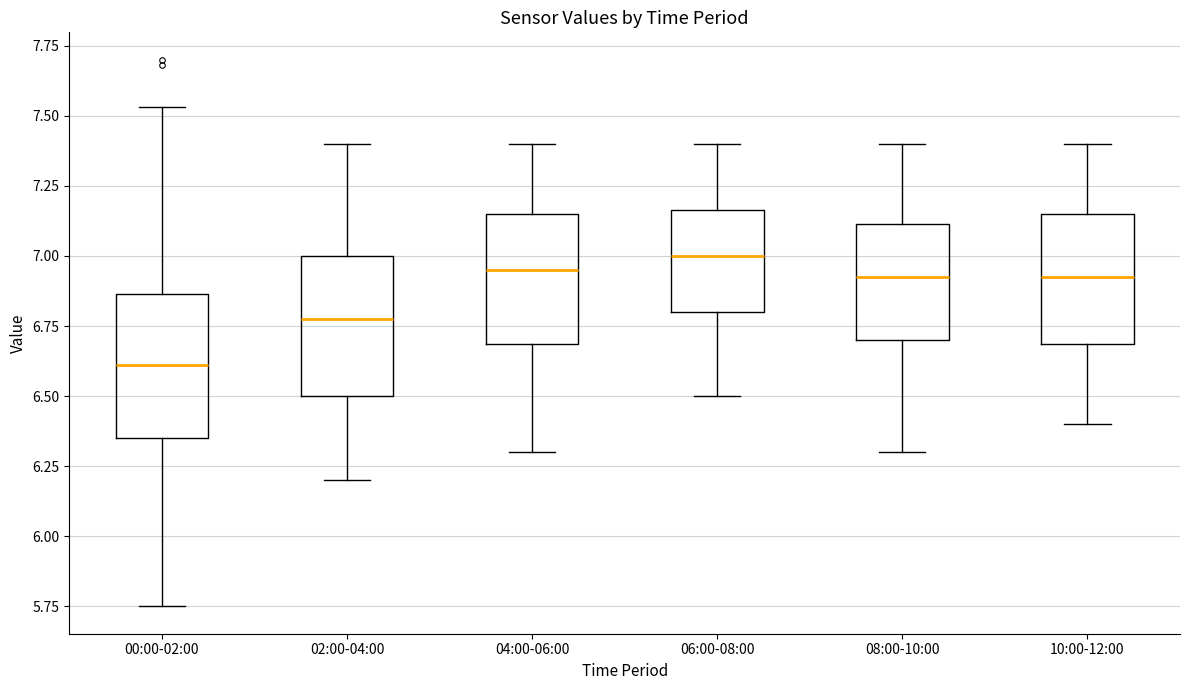

Which box's median line is the lowest?

00:00-02:00